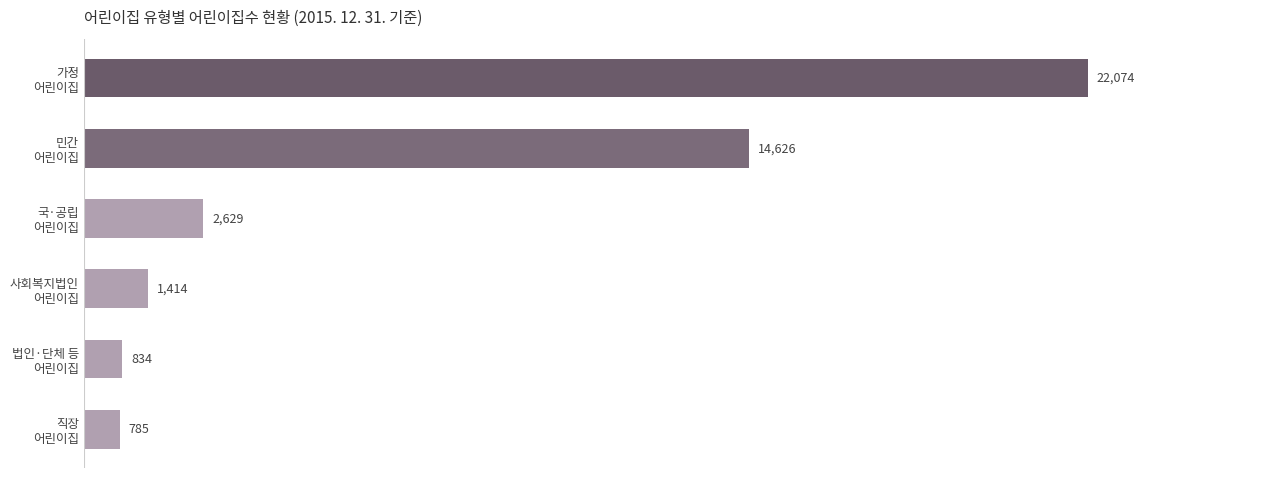

What is the difference between the maximum and minimum values?

21289